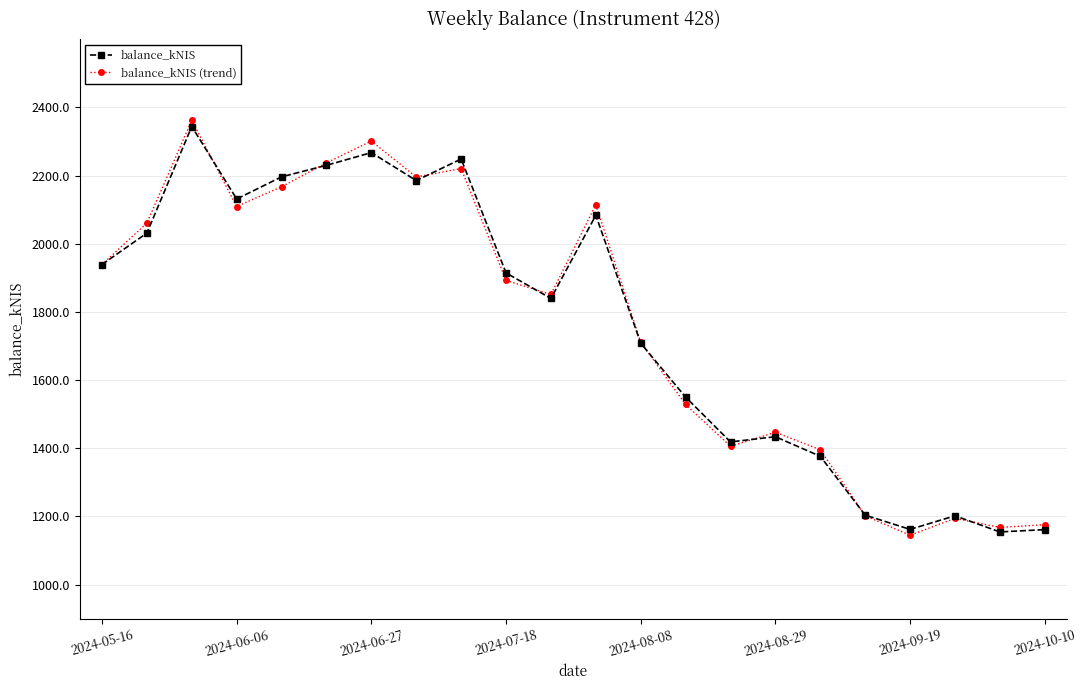

Which series has the widest spread of values?

balance_kNIS (trend)